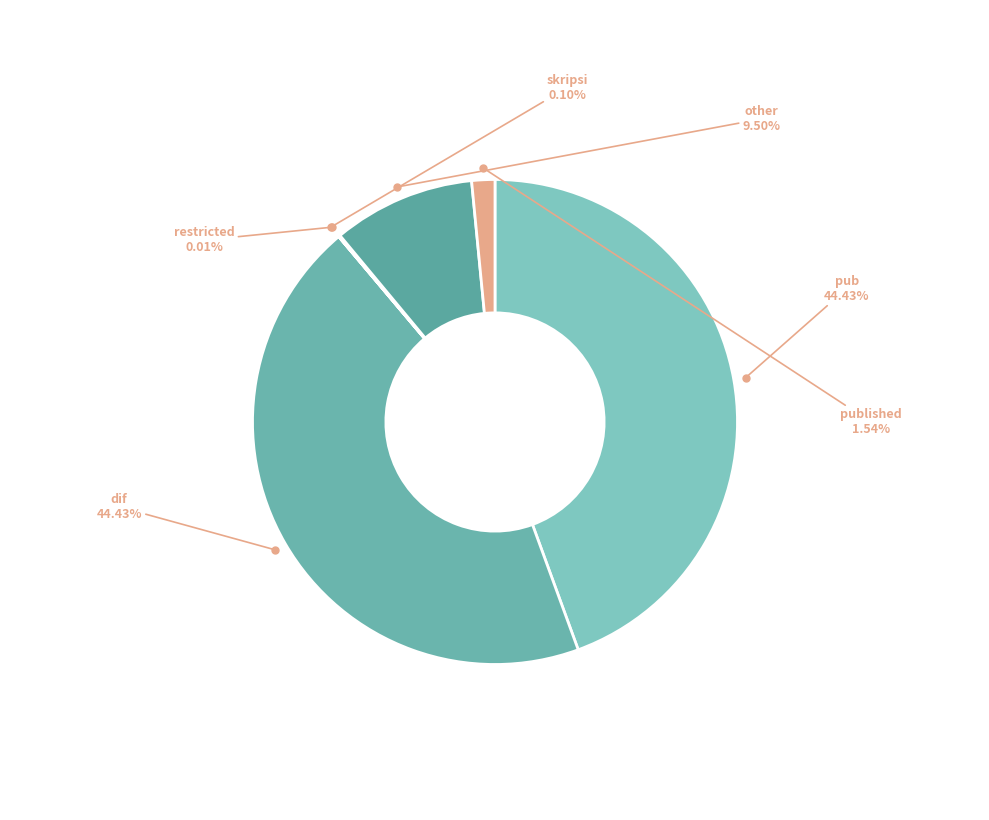

Approximately how many times larger is the value at dif compared to pub?

1.0